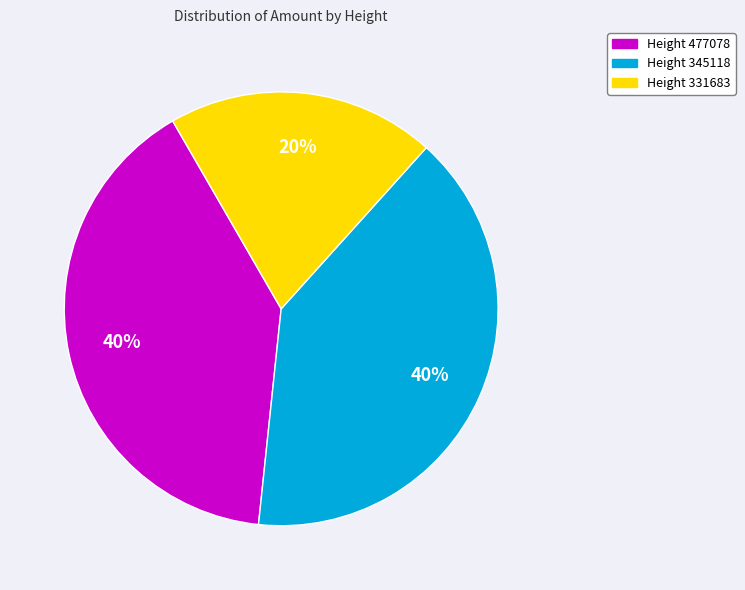

Is there a majority slice in this chart?

No